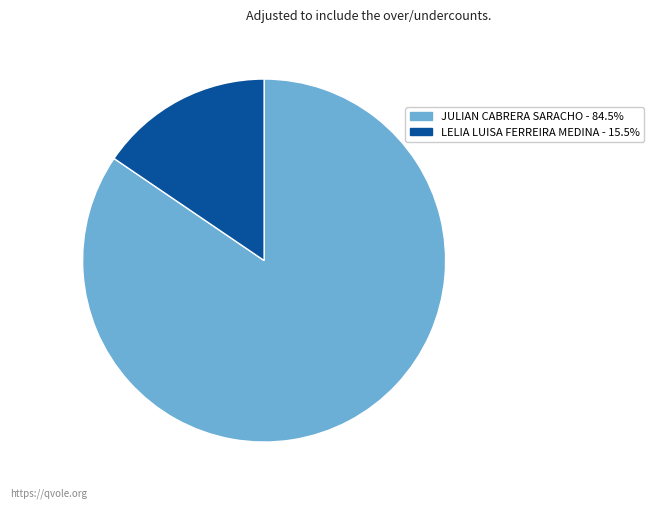

The JULIAN CABRERA SARACHO slice represents 85% of the pie. True or false?

True